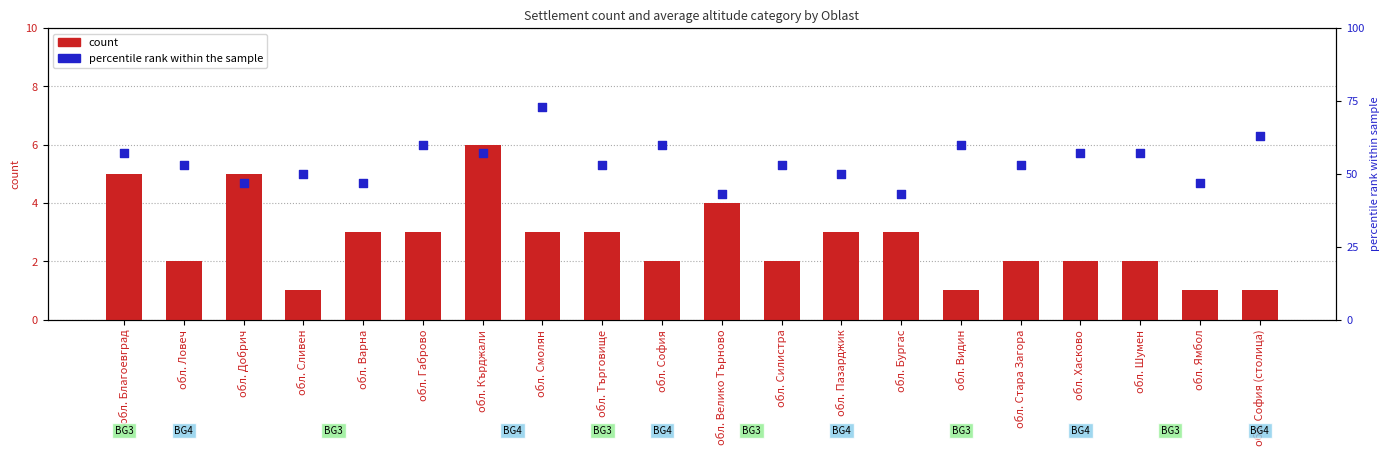

What are all the series names shown in the legend?

count, percentile rank within the sample